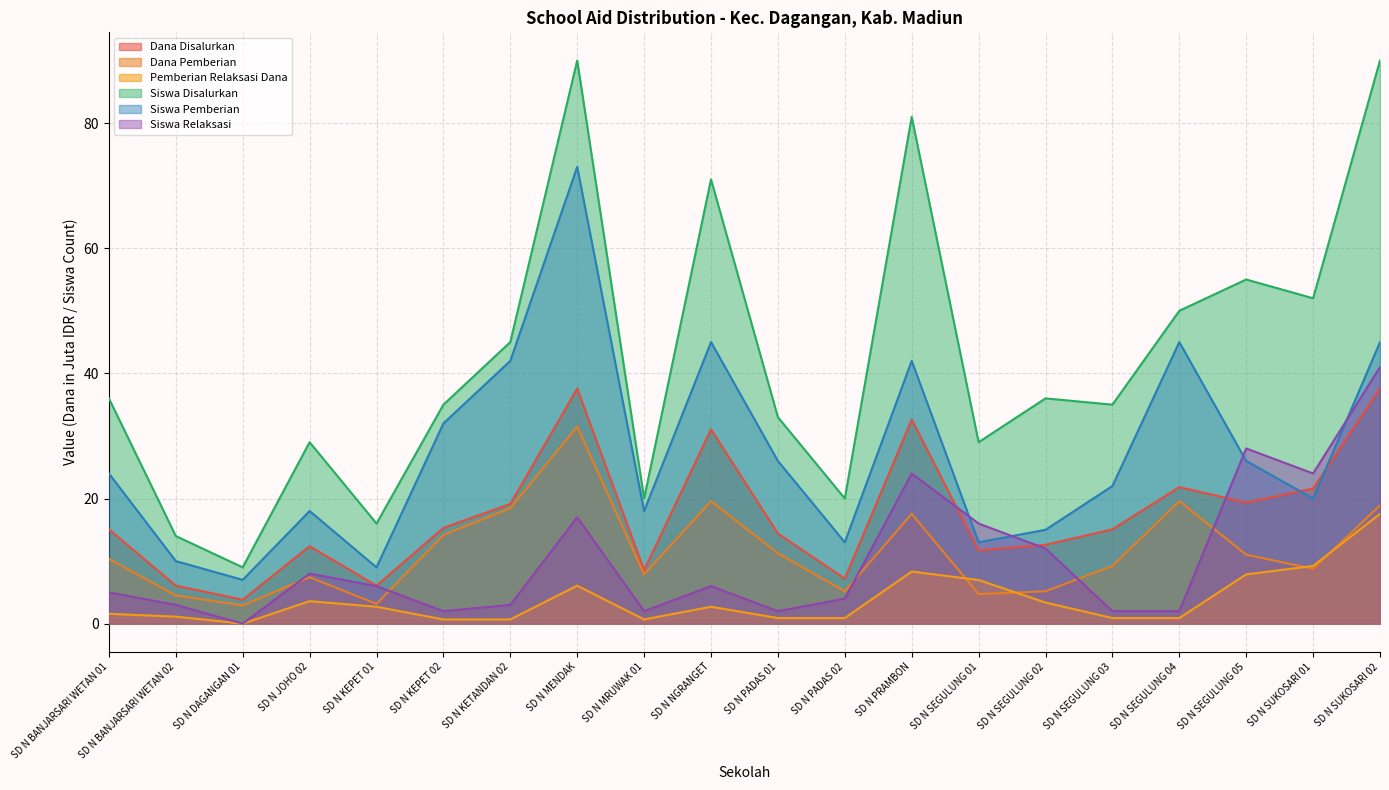

Which series changed the most between SD N KEPET 01 and SD N SEGULUNG 04?

Siswa Pemberian